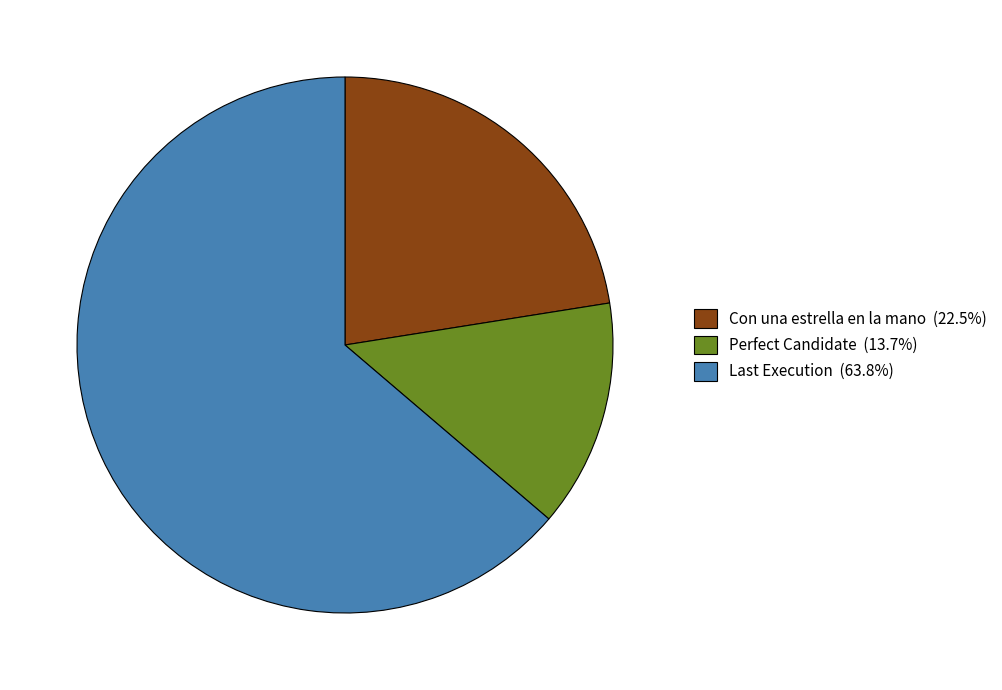

Is there any slice that represents more than half of the pie?

Yes